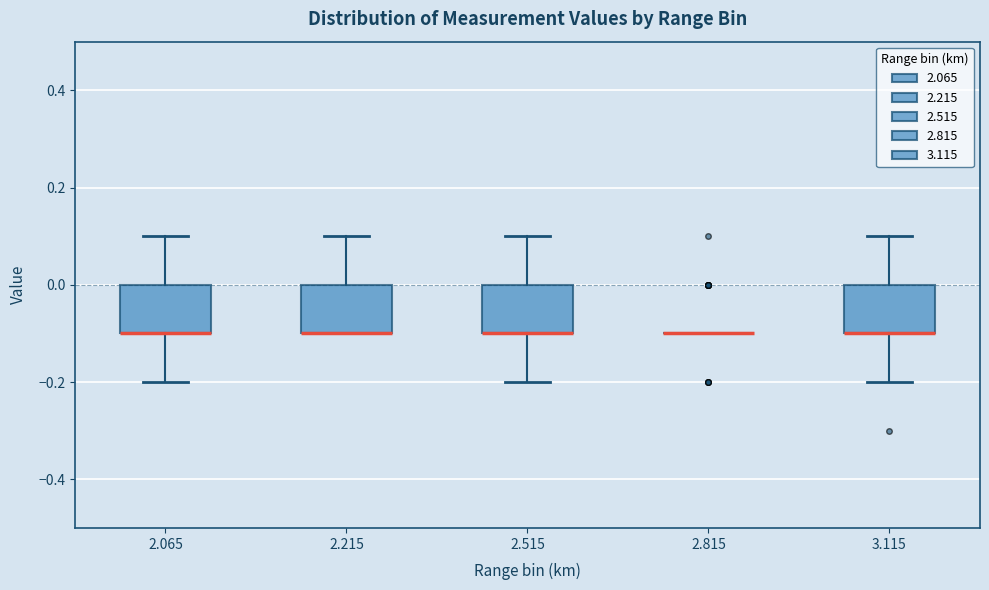

Reading left to right, transcribe this box plot: for each box, give where its median line is, the range the box spans, and where its two whiskers end, as read against the y-axis. The values are not printed on the chart, so give them approximately, as read against the axis.

2.065: median -0.1 (drawn on the box's lower edge), box -0.1 to 0.0, whiskers -0.2 to 0.1
2.215: median -0.1 (drawn on the box's lower edge), box -0.1 to 0.0, whiskers -0.1 to 0.1
2.515: median -0.1 (drawn on the box's lower edge), box -0.1 to 0.0, whiskers -0.2 to 0.1
2.815: box collapsed to a line at -0.1, whiskers -0.1 to -0.1
3.115: median -0.1 (drawn on the box's lower edge), box -0.1 to 0.0, whiskers -0.2 to 0.1